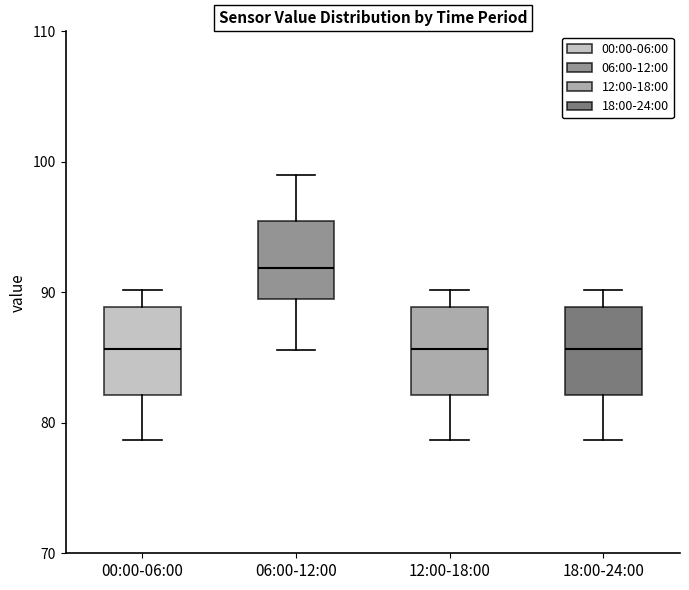

Reading left to right, read every box against the y-axis: the position of its median line, the range the box covers, and the ends of its whiskers. The values are not printed on the chart, so give them approximately, as read against the axis.

00:00-06:00: median 86, box 82 to 89, whiskers 79 to 90
06:00-12:00: median 92, box 89 to 95, whiskers 86 to 99
12:00-18:00: median 86, box 82 to 89, whiskers 79 to 90
18:00-24:00: median 86, box 82 to 89, whiskers 79 to 90